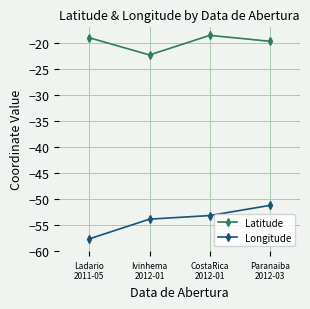

List the series in order of their overall mean, highest first.

Latitude, Longitude